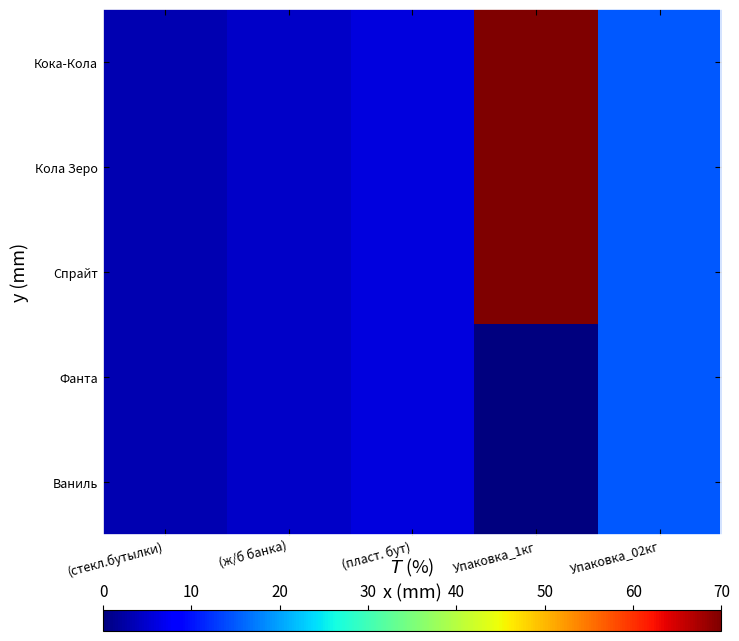

Reading left to right, list all the values displayed in this chart.

Кока-Кола: (стекл.бутылки)=3.1	(ж/б банкa)=4.4	(пласт. бут)=6.0	Упаковка_1кг=70.0	Упаковка_02кг=14.9
Кола Зеро: (стекл.бутылки)=3.1	(ж/б банкa)=4.4	(пласт. бут)=6.0	Упаковка_1кг=70.0	Упаковка_02кг=14.9
Спрайт: (стекл.бутылки)=3.1	(ж/б банкa)=4.4	(пласт. бут)=6.0	Упаковка_1кг=70.0	Упаковка_02кг=14.9
Фанта: (стекл.бутылки)=3.1	(ж/б банкa)=4.4	(пласт. бут)=6.0	Упаковка_1кг=0.0	Упаковка_02кг=14.9
Ваниль: (стекл.бутылки)=3.1	(ж/б банкa)=4.4	(пласт. бут)=6.0	Упаковка_1кг=0.0	Упаковка_02кг=14.9